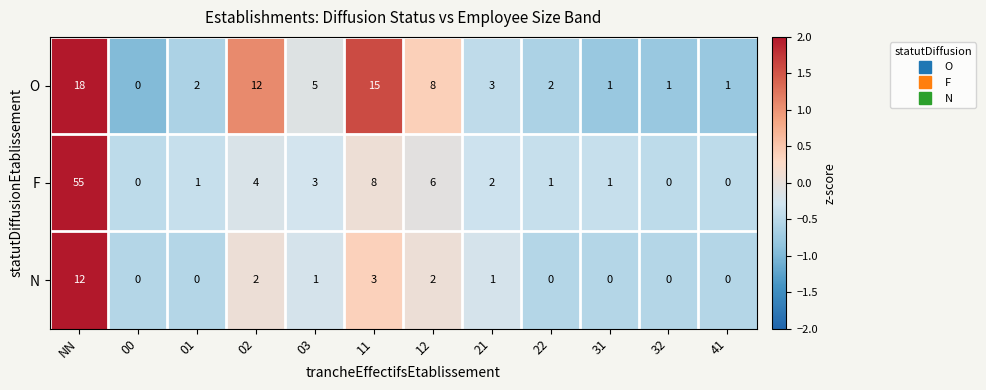

What is the difference between the maximum and minimum values in the F series?

55